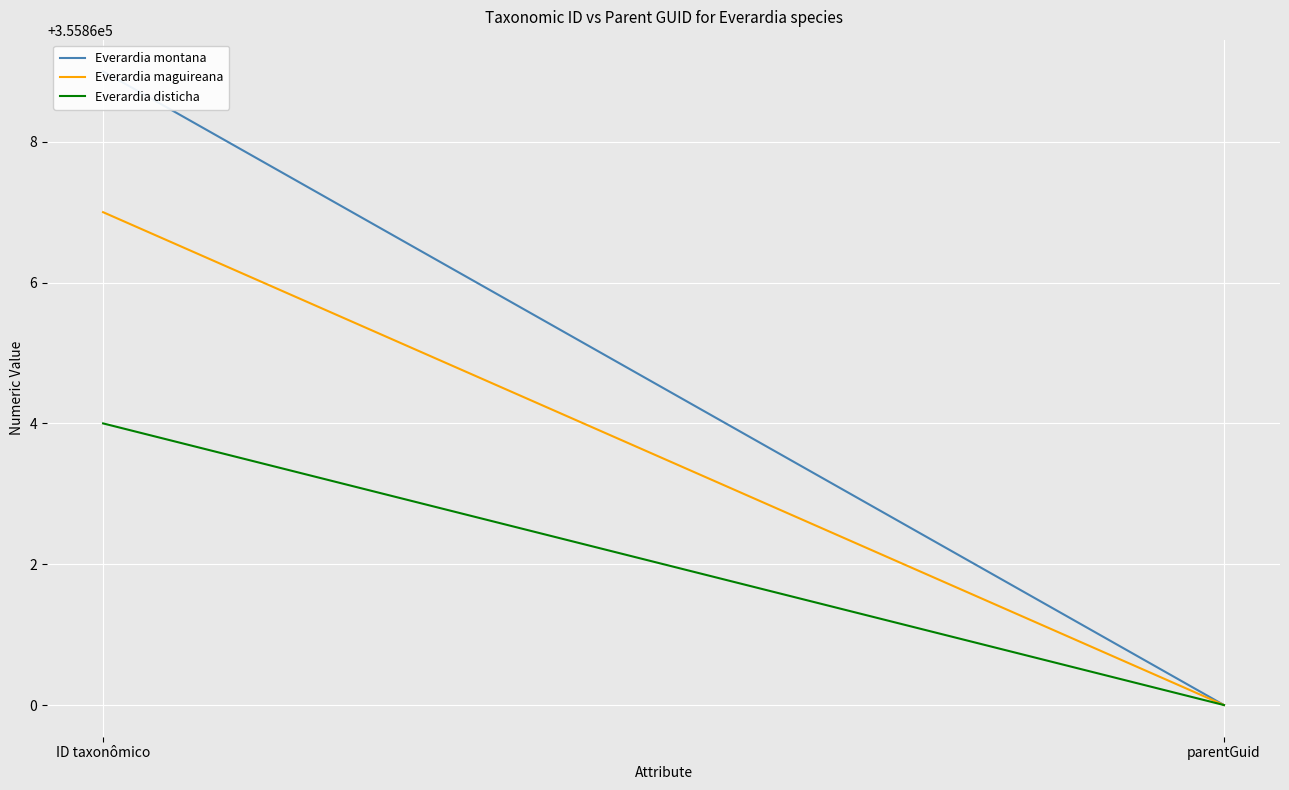

What is the difference between the maximum and minimum values in the Everardia maguireana series?

7